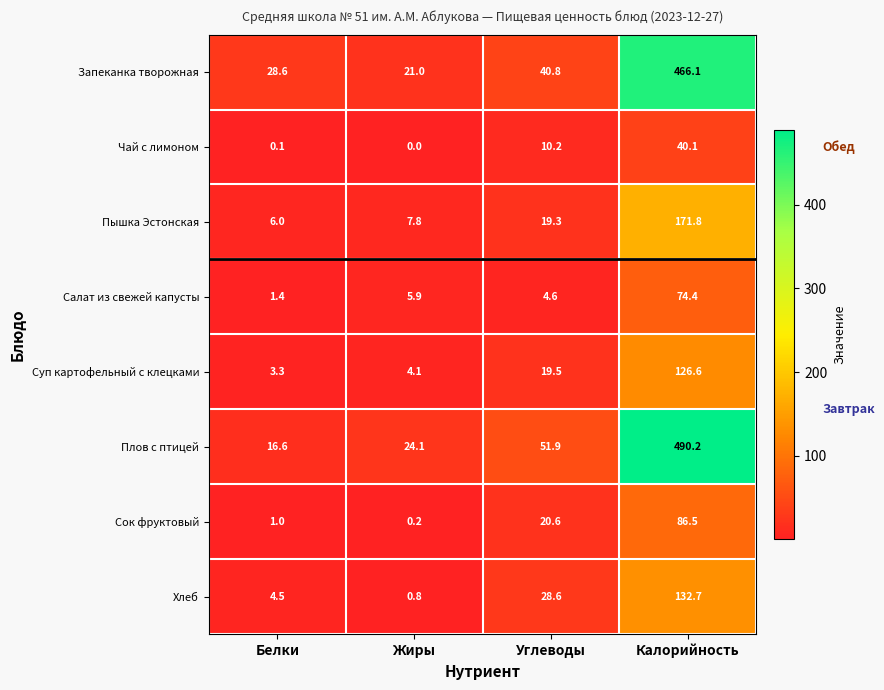

Where does the Хлеб series first go above 28?

Углеводы